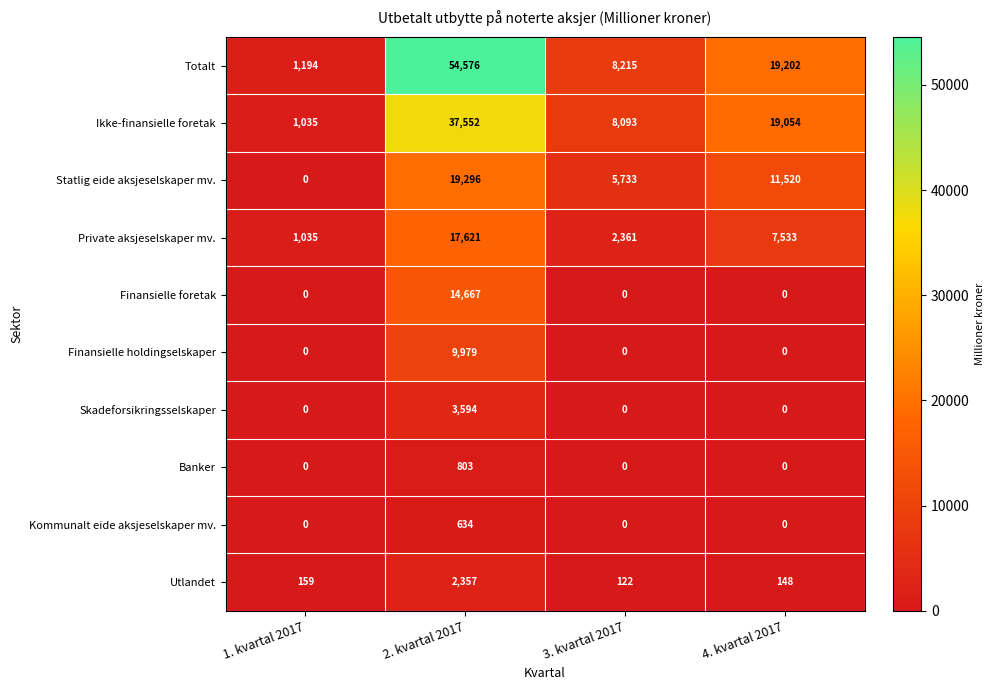

How many data points does each series have?

4